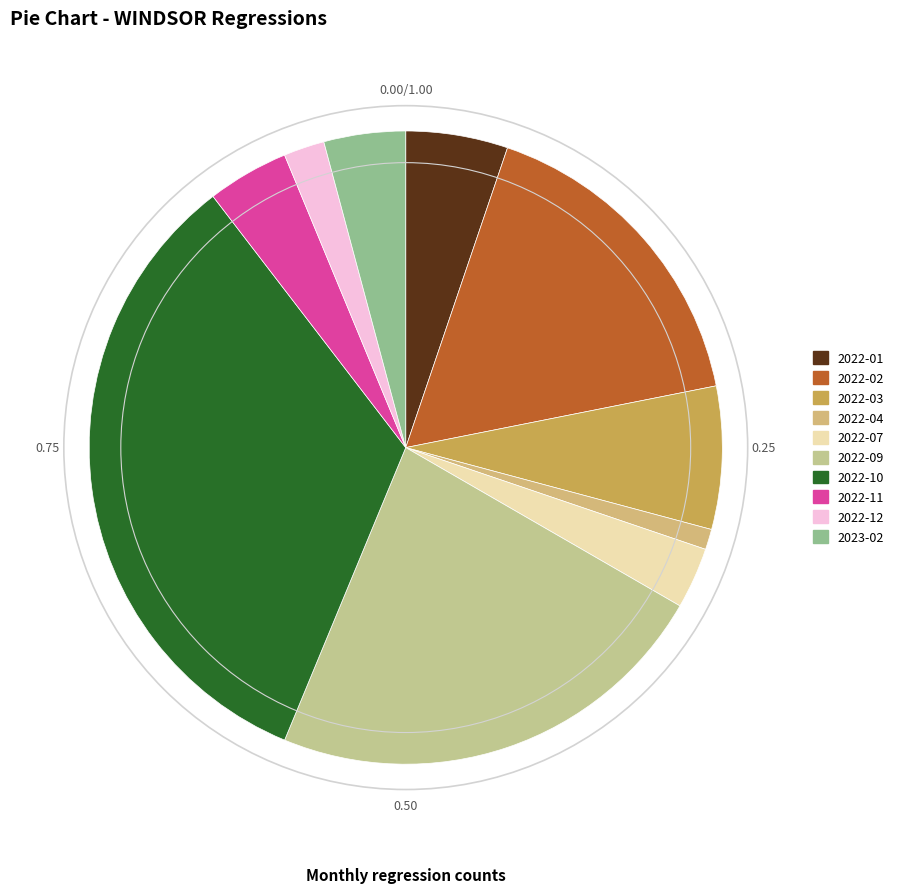

Which has a higher value, 2022-12 or 2022-07?

2022-07